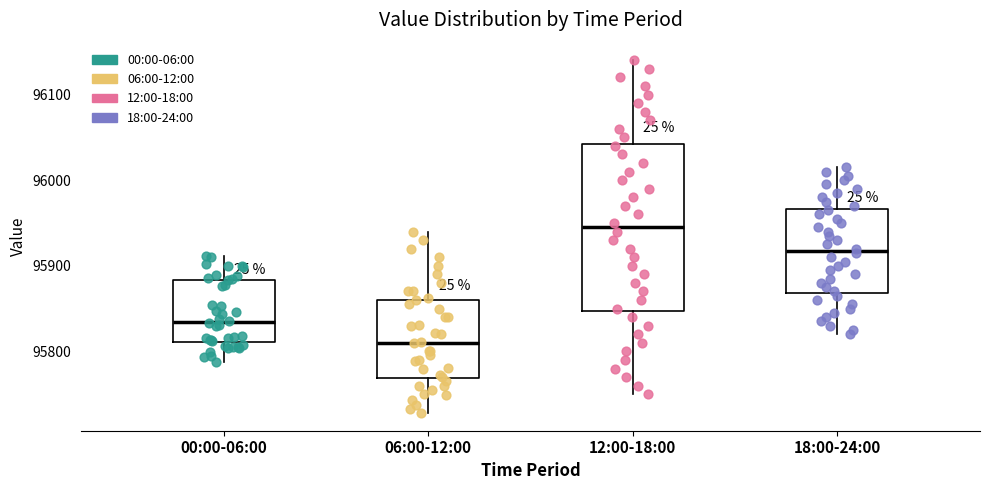

Where does the median line of the box for 18:00-24:00 sit on the y-axis? The values are not printed on the chart, so give them approximately, as read against the axis.

95920